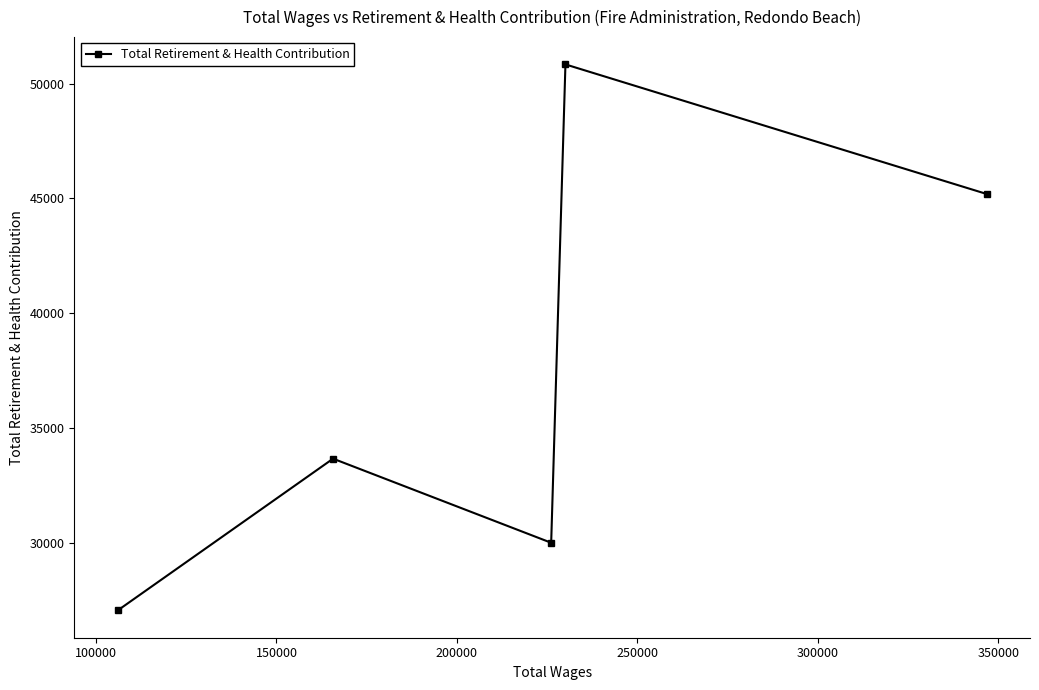

Does the chart have visible grid lines?

No